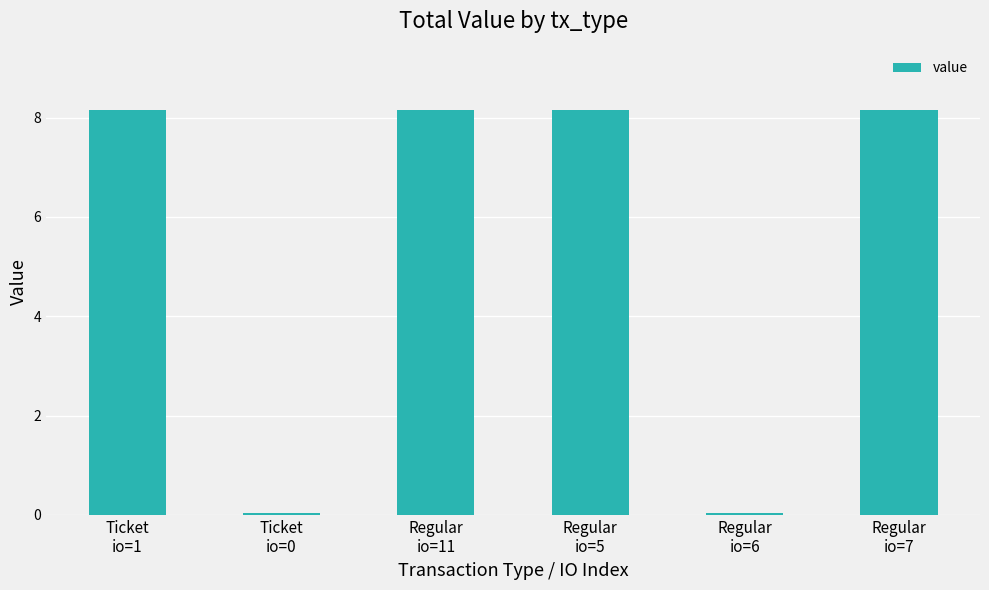

The chart shows a value of 0.0 at Regular
io=6. True or false?

True